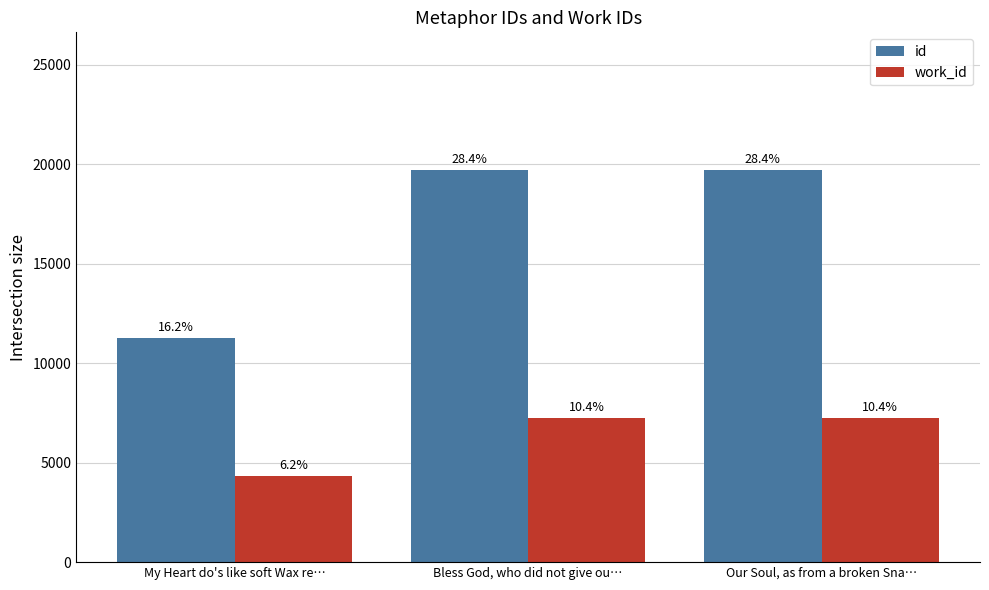

What is the difference between the second highest and minimum values in the id series?

8478